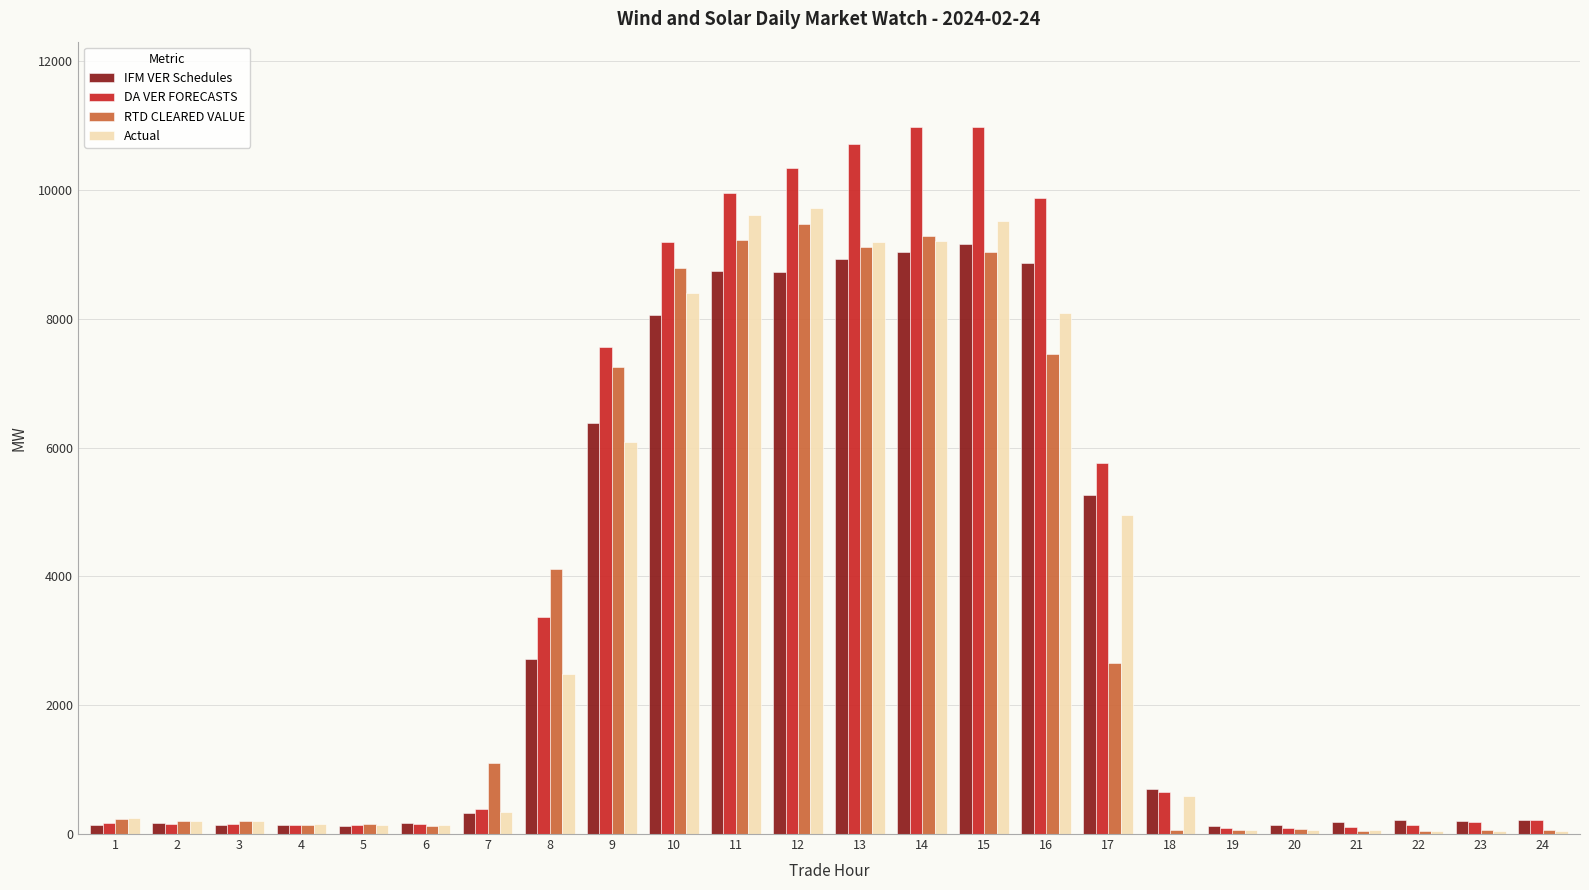

What is the maximum value shown in the chart?

10987.0